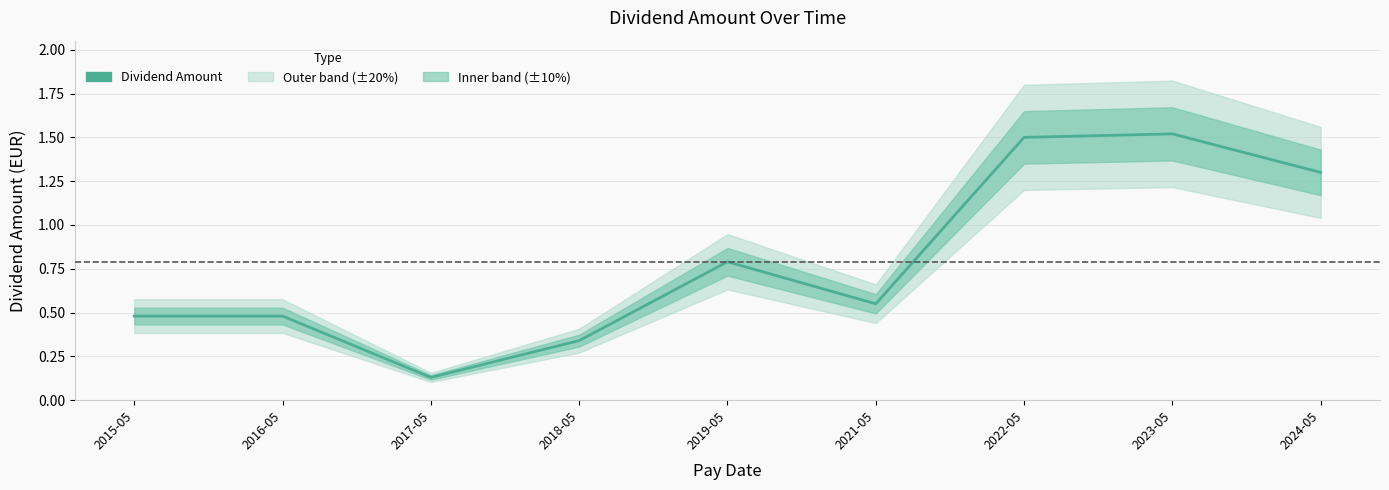

Which has a higher value, 2021-05 or 2016-05?

2021-05